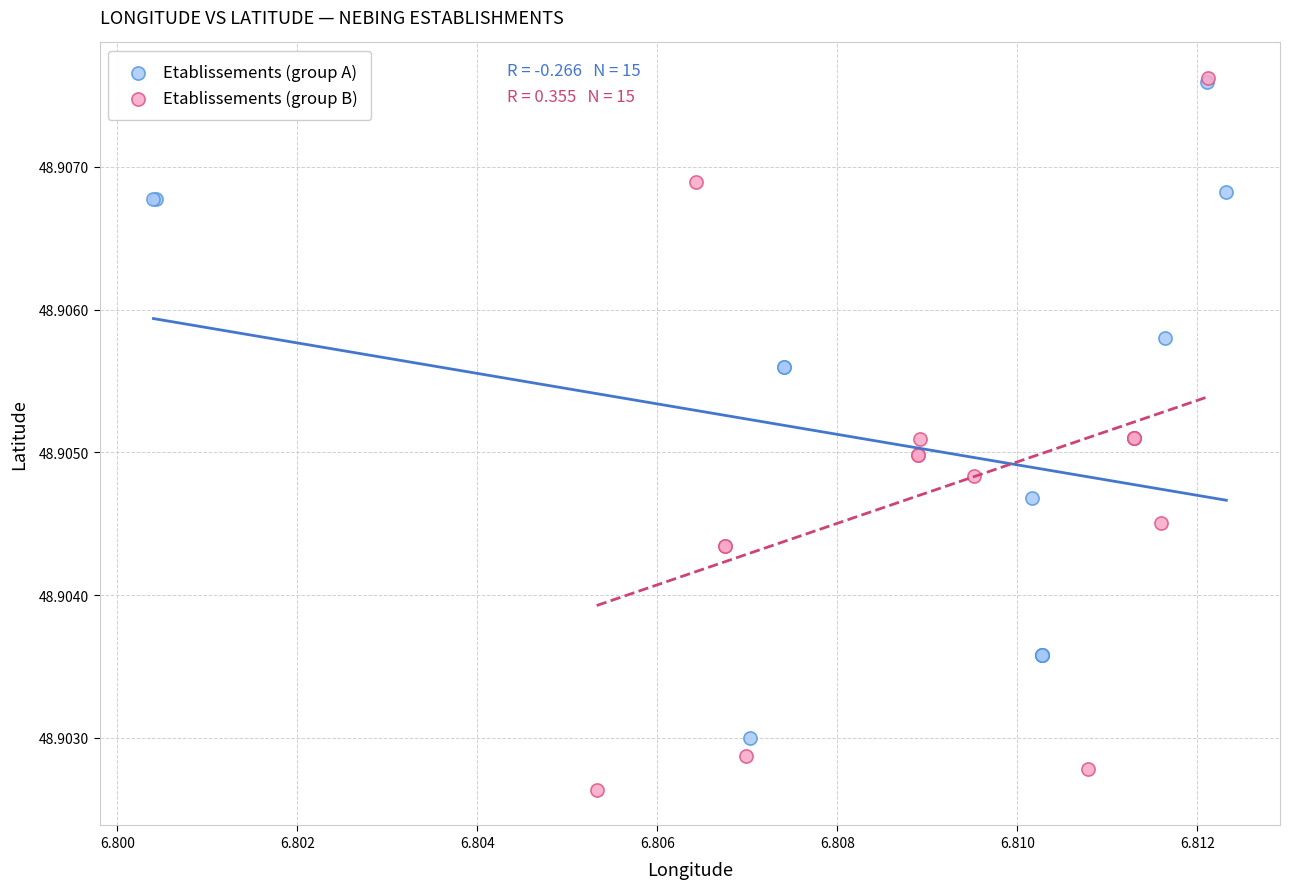

Which series contains the lowest Y value?

Etablissements (group B)